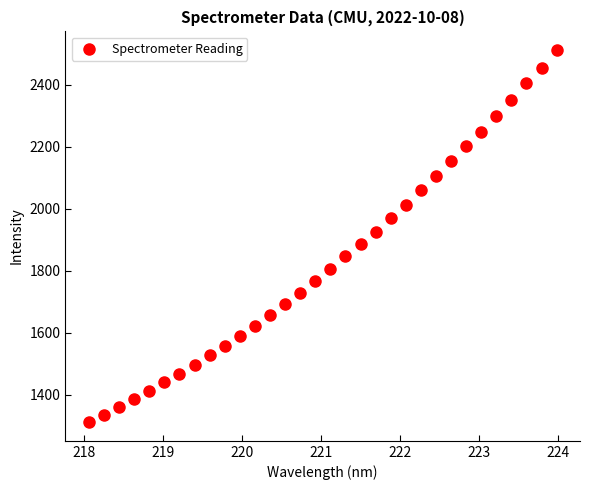

What is the range of X values (max minus min)?

5.9